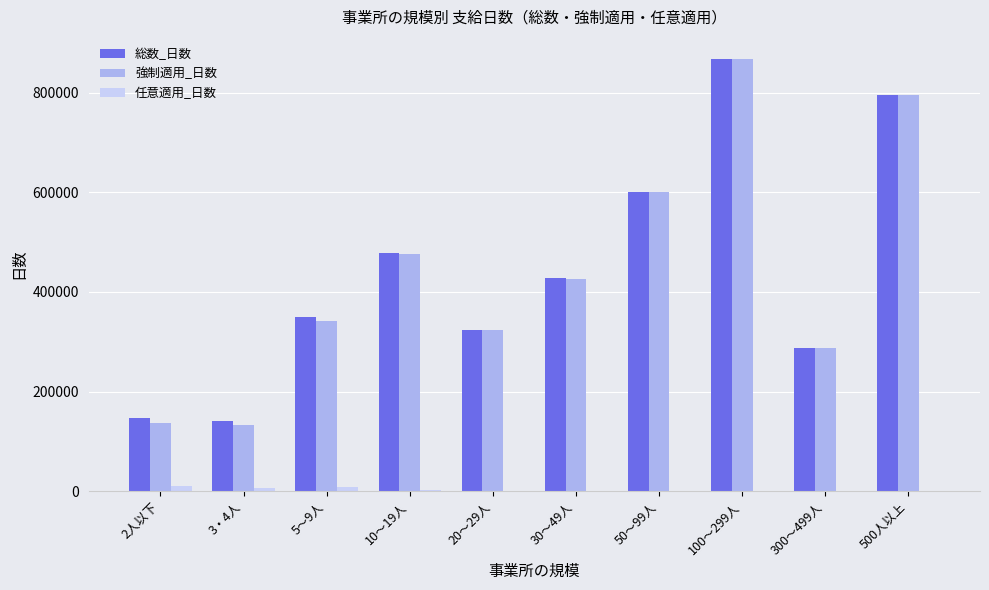

Count the number of categories in the chart.

10